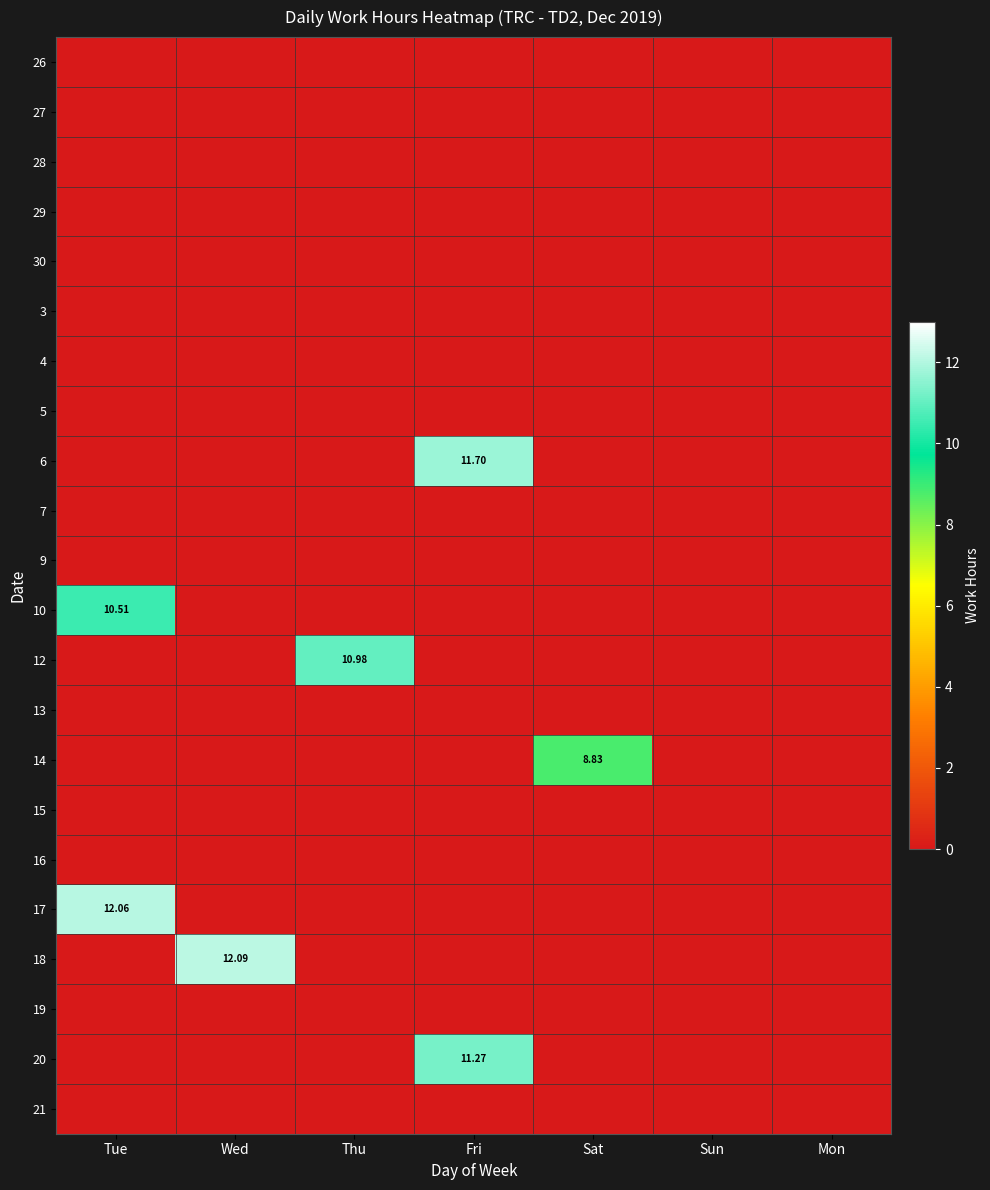

Rank the series by their maximum value, from lowest to highest.

26, 27, 28, 29, 30, 3, 4, 5, 7, 9, 13, 15, 16, 19, 21, 14, 10, 12, 20, 6, 17, 18